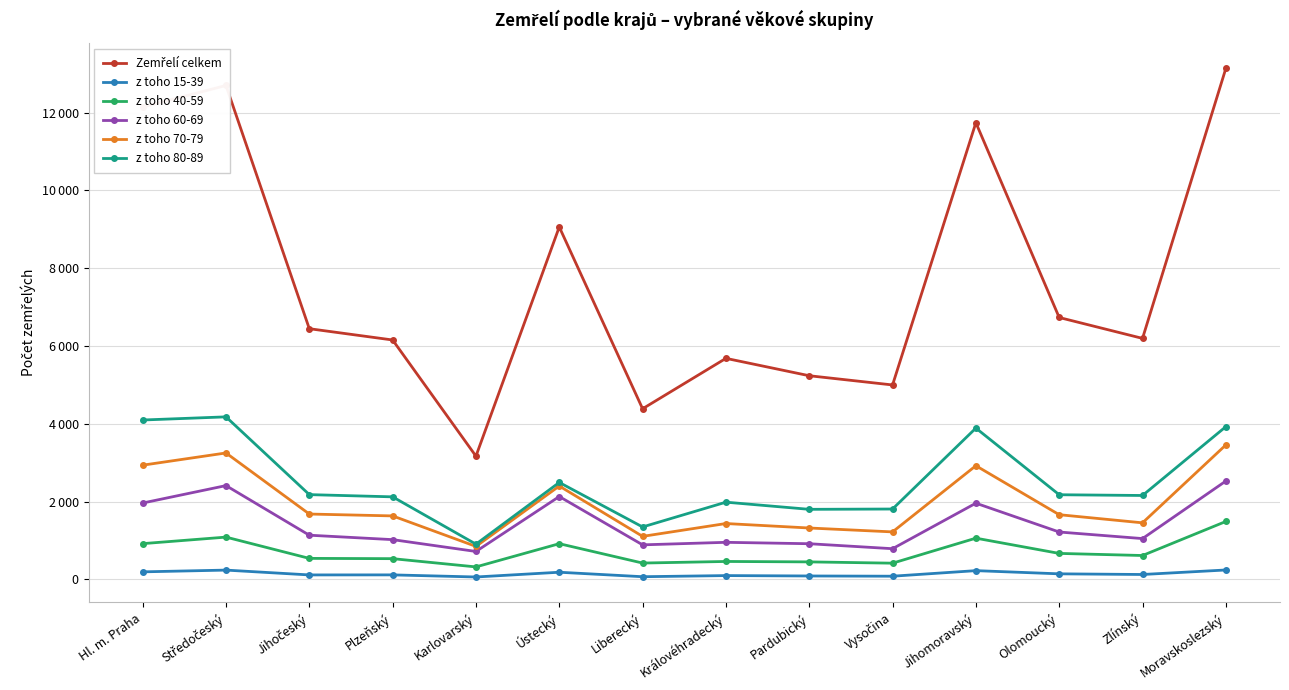

What is the highest value of the z toho 80-89 series?

4177